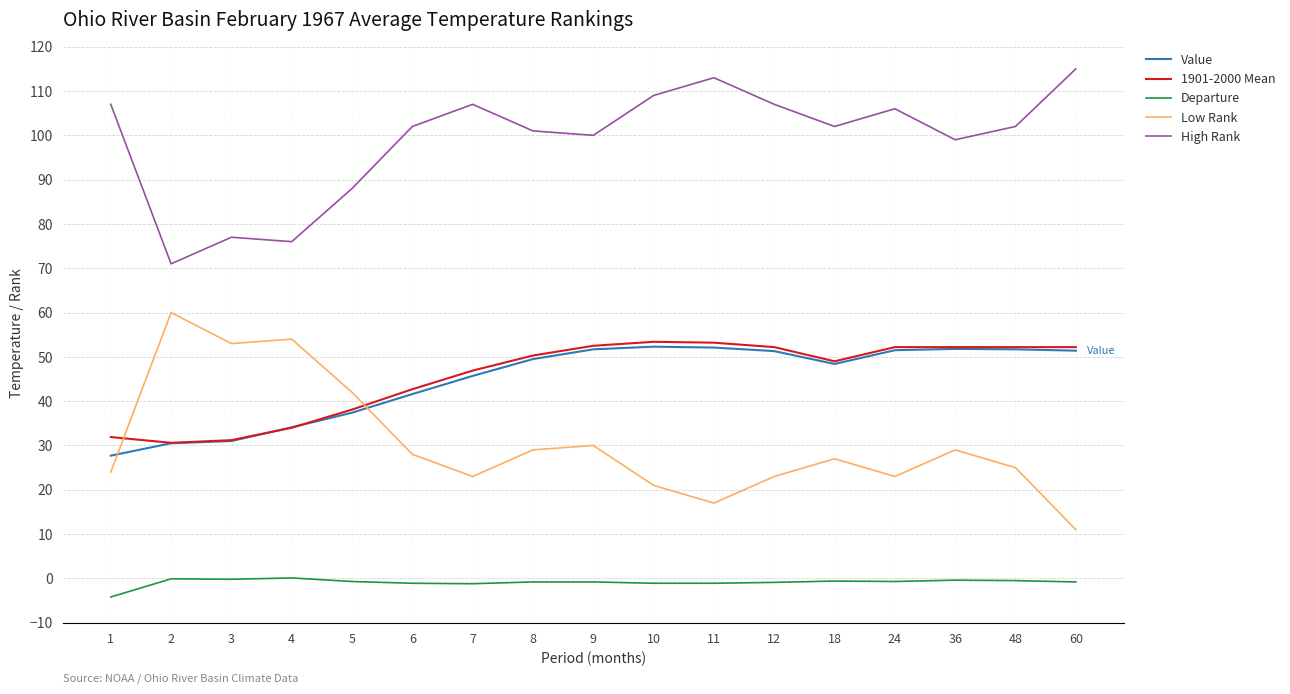

What is the difference between the second highest and minimum values in the High Rank series?

42.0